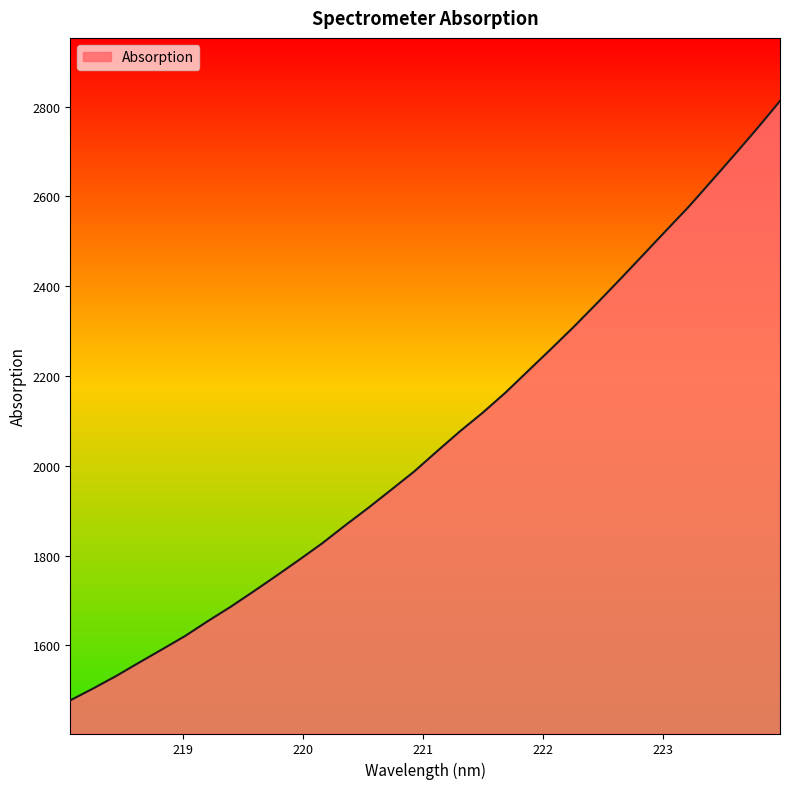

What is the greatest value displayed?

2812.5